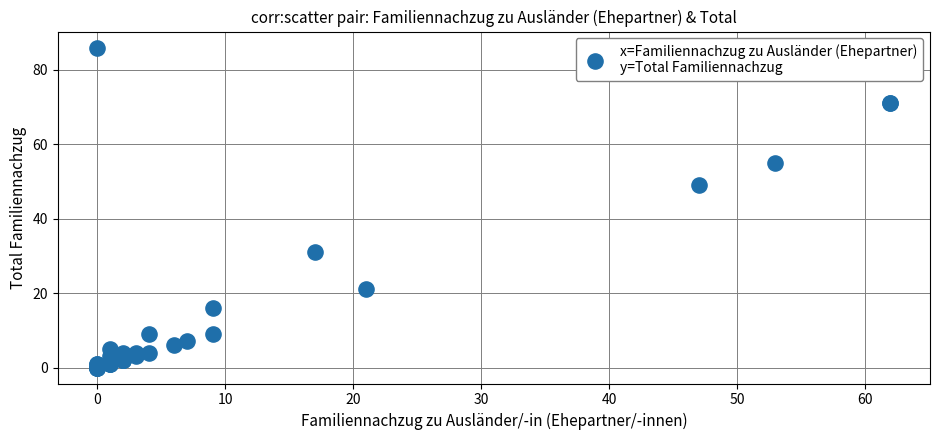

What Y value in the scatter plot is closest to 43?

49